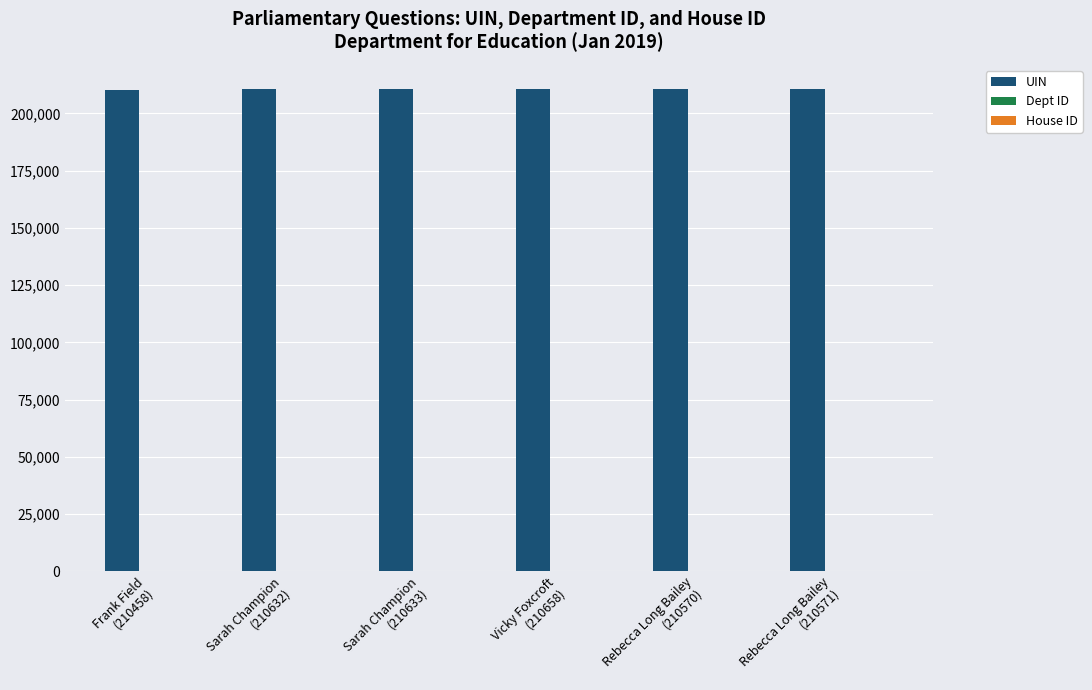

The UIN series shows 113260 at Rebecca Long Bailey
(210571). True or false?

False